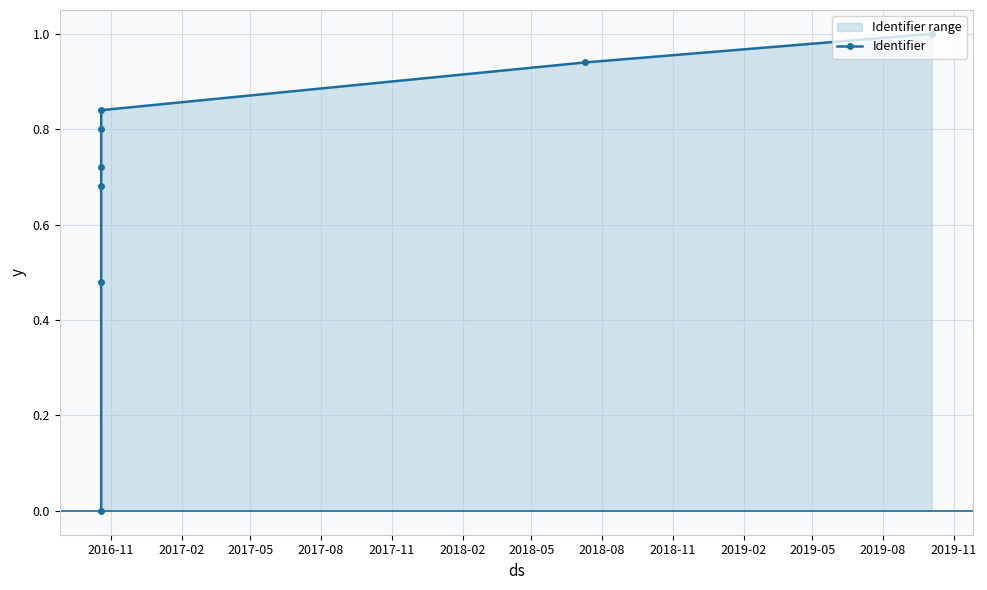

What is the difference between the maximum and minimum values?

1.0